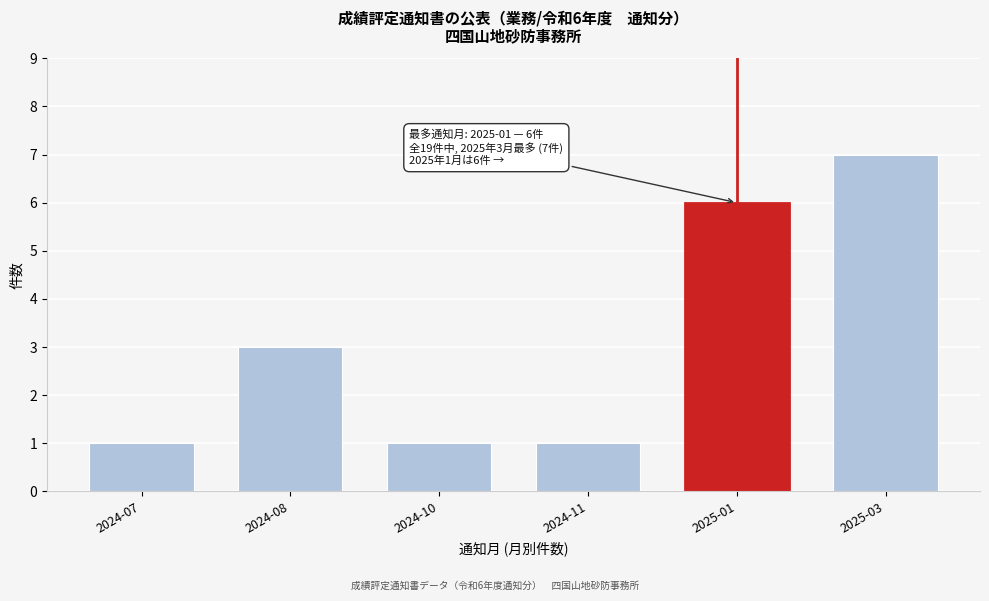

Reading left to right, what are all the values shown in this chart?

2024-07=1	2024-08=3	2024-10=1	2024-11=1	2025-01=6	2025-03=7